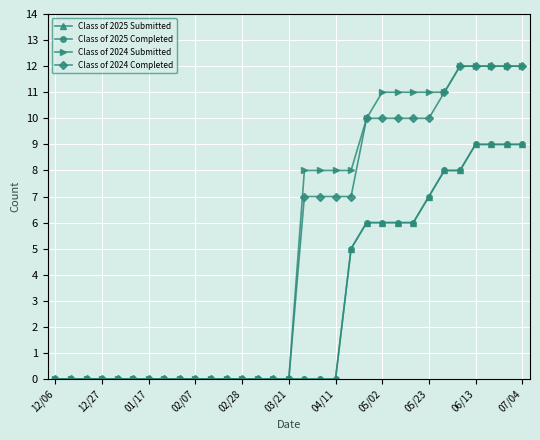

Is this an area chart (filled region under the line)?

No